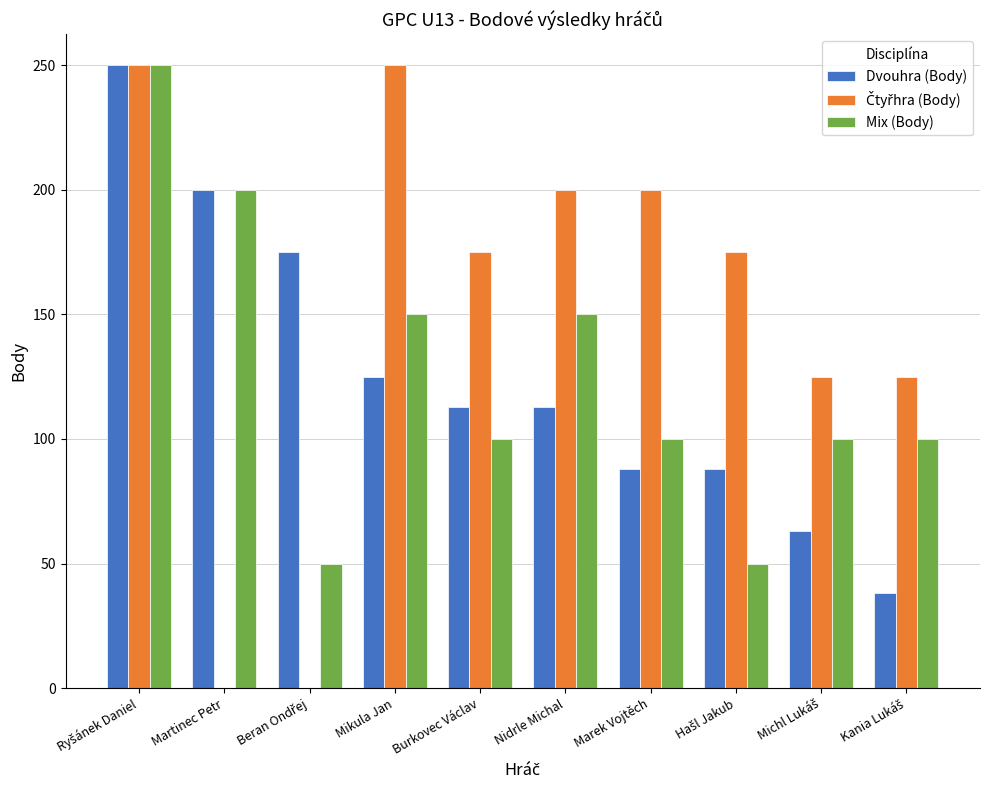

The Dvouhra (Body) series shows 200 at Martinec Petr. True or false?

True